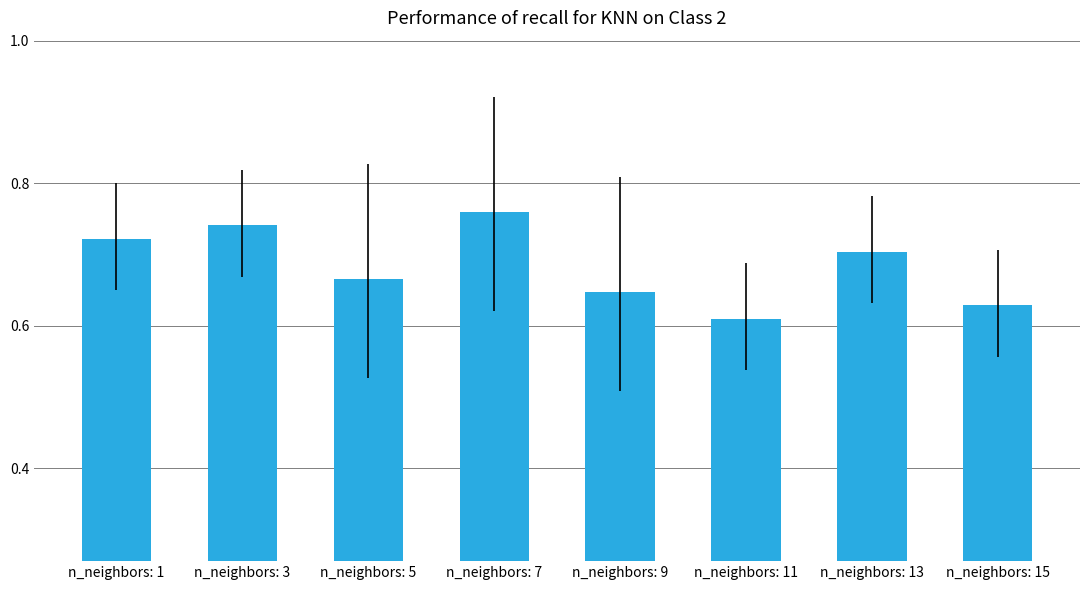

What is the sum of all values?

5.5